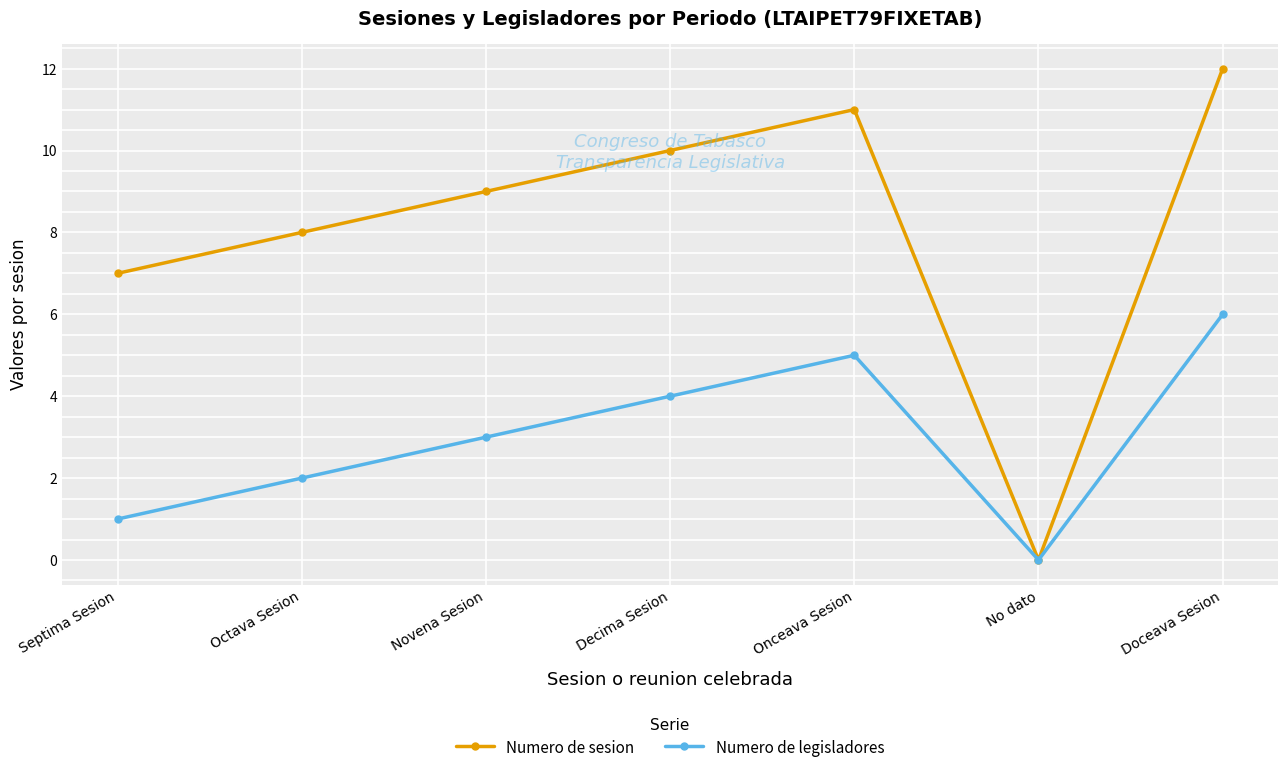

Reading right to left, list all the values displayed in this chart.

Numero de sesion: 12	0	11	10	9	8	7
Numero de legisladores: 6	0	5	4	3	2	1